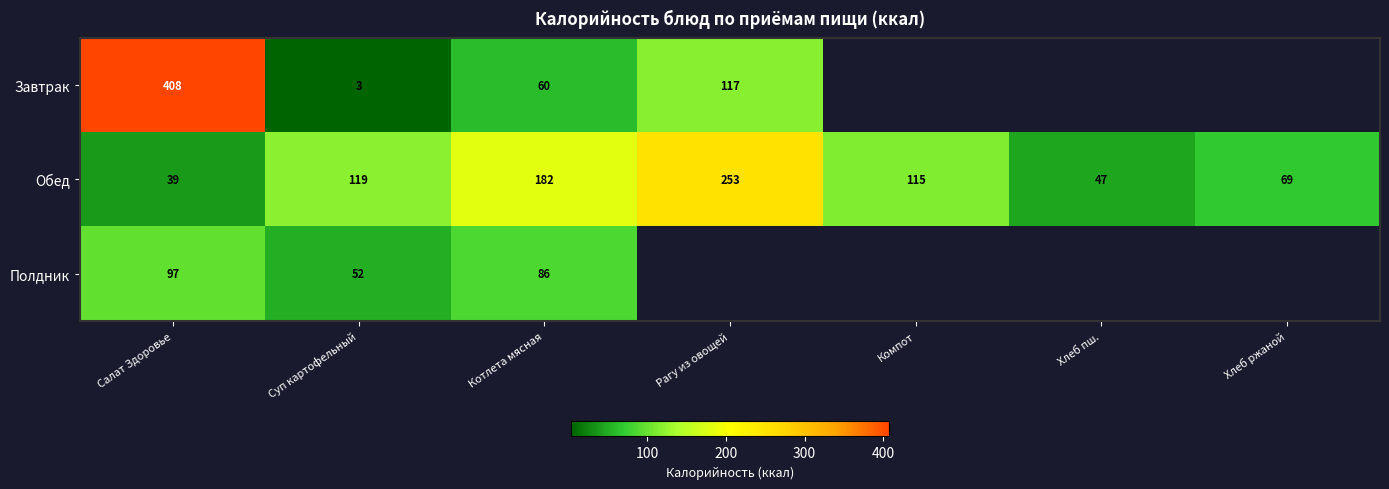

What is the difference between the Завтрак values at Суп картофельный and Салат Здоровье?

405.0